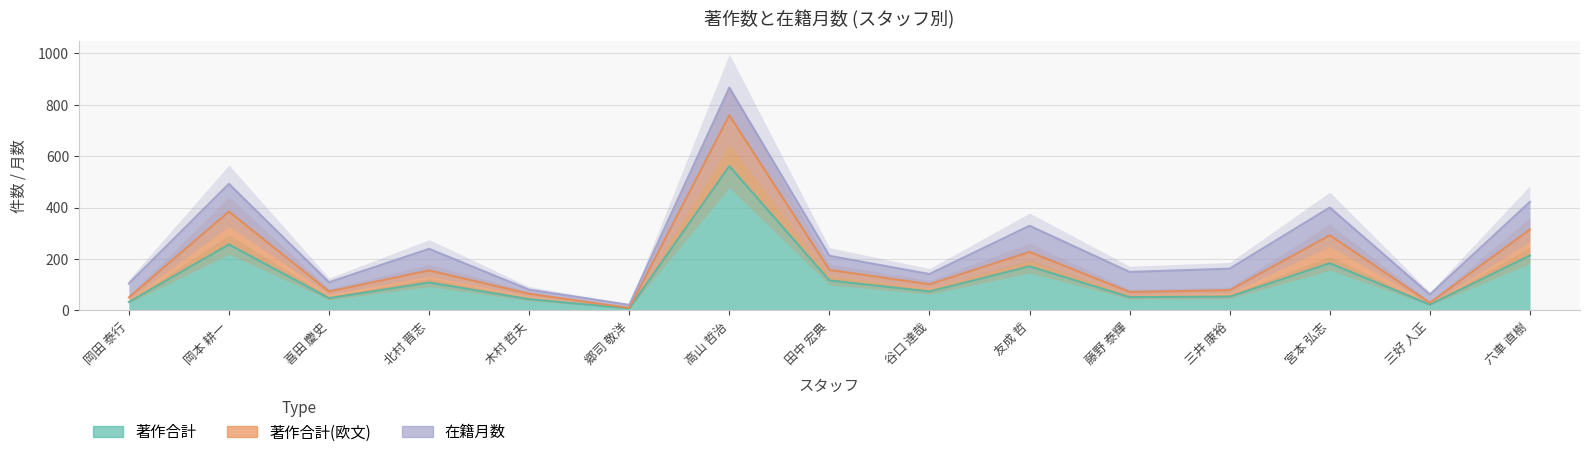

What is the sum of all 著作合計 values?

1936